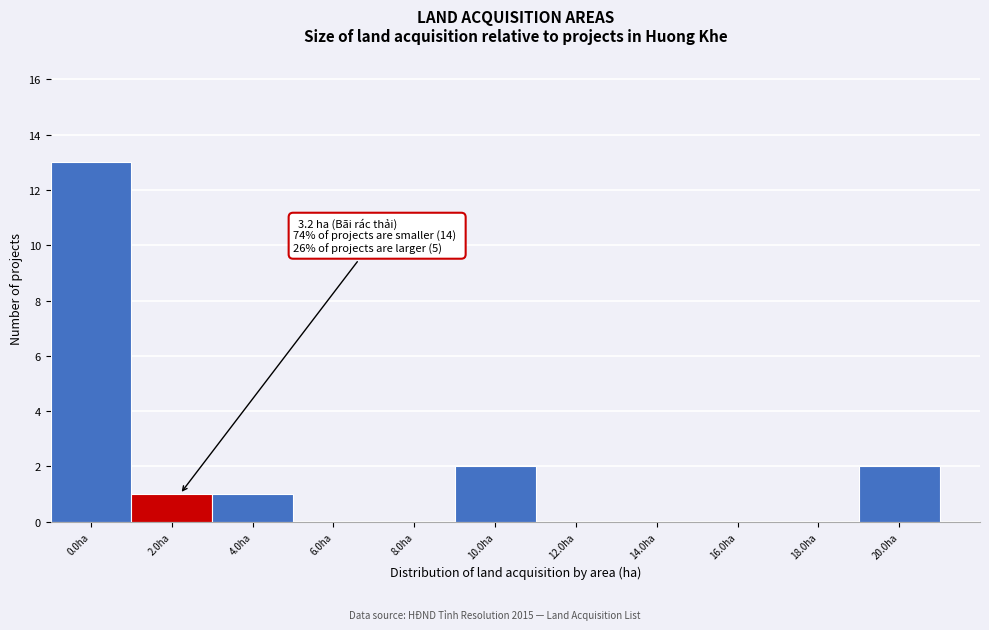

Reading left to right, list all the values displayed in this chart.

0.0ha=13	2.0ha=1	4.0ha=1	6.0ha=0	8.0ha=0	10.0ha=2	12.0ha=0	14.0ha=0	16.0ha=0	18.0ha=0	20.0ha=2